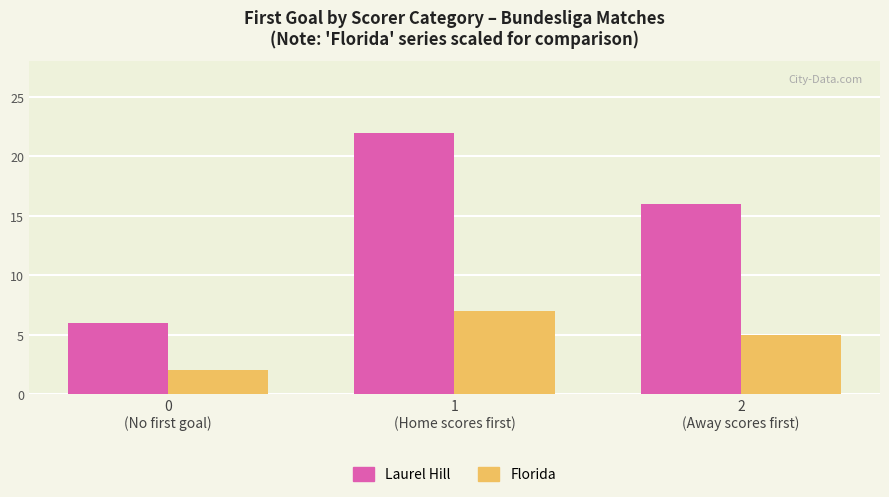

Reading left to right, what are all the values shown in this chart?

Laurel Hill: 6	22	16
Florida: 2	7	5